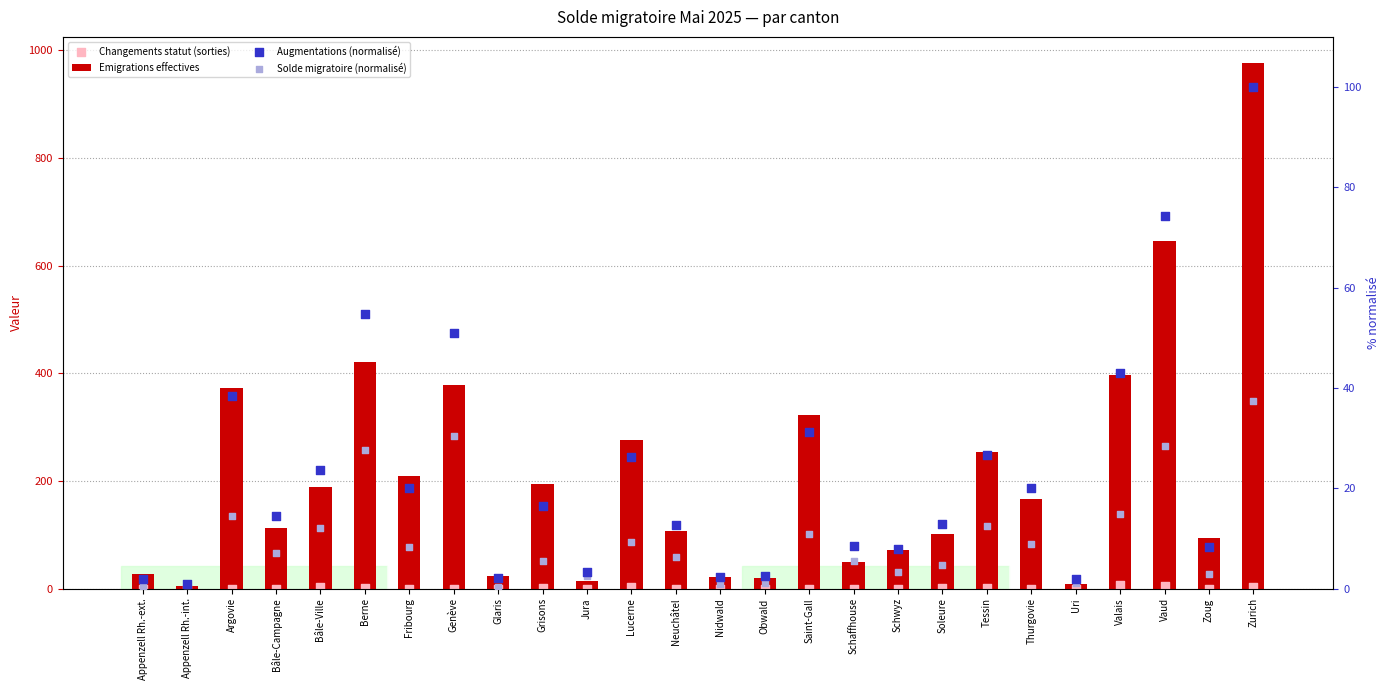

Which series has the largest total across all categories?

Emigrations effectives